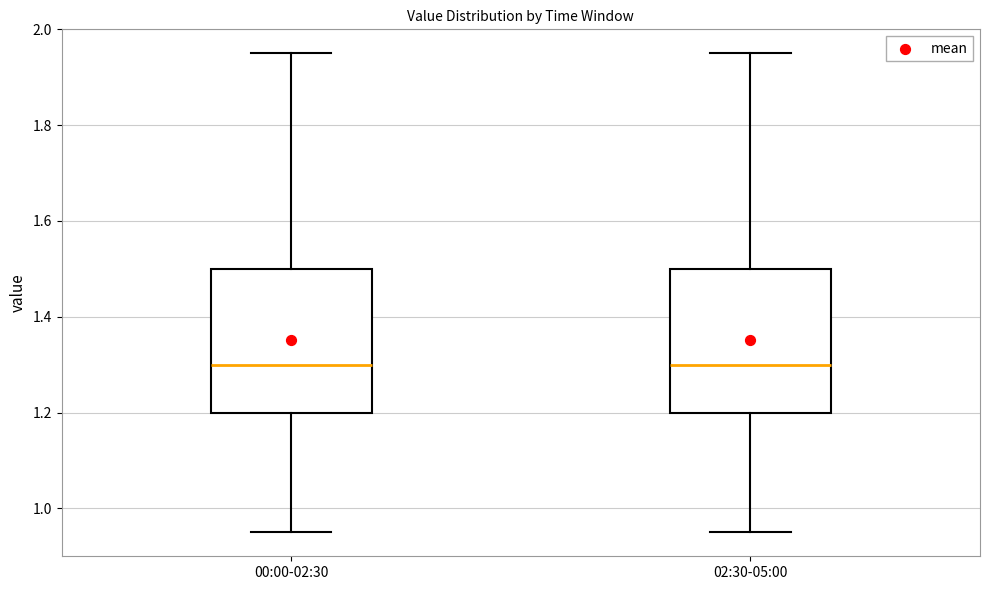

Reading left to right, read every box against the y-axis: the position of its median line, the range the box covers, and the ends of its whiskers. The values are not printed on the chart, so give them approximately, as read against the axis.

00:00-02:30: median 1.30, box 1.20 to 1.50, whiskers 0.96 to 1.96
02:30-05:00: median 1.30, box 1.20 to 1.50, whiskers 0.96 to 1.96